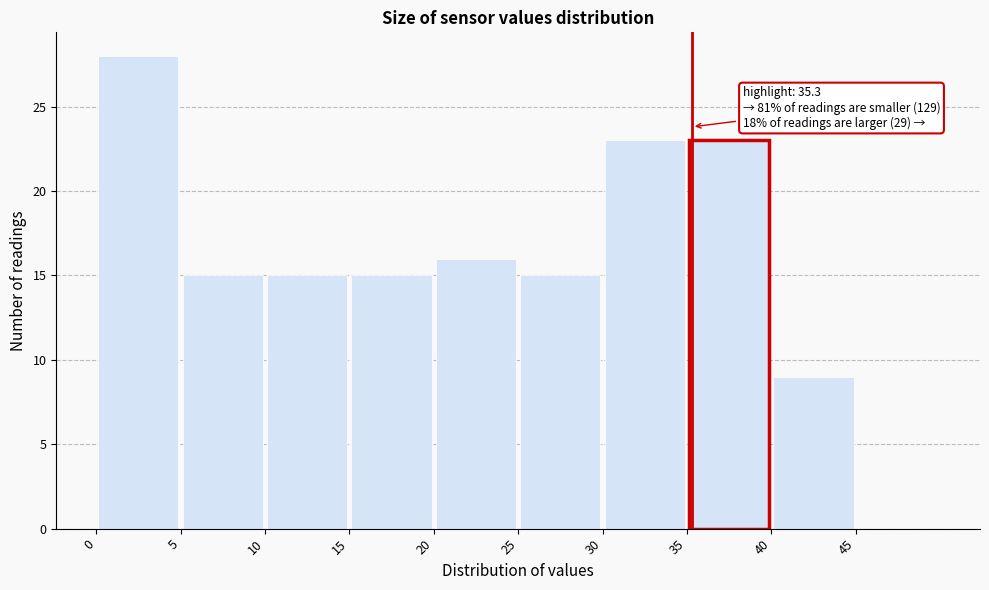

Which range on the x-axis has the tallest bar?

0 to 5